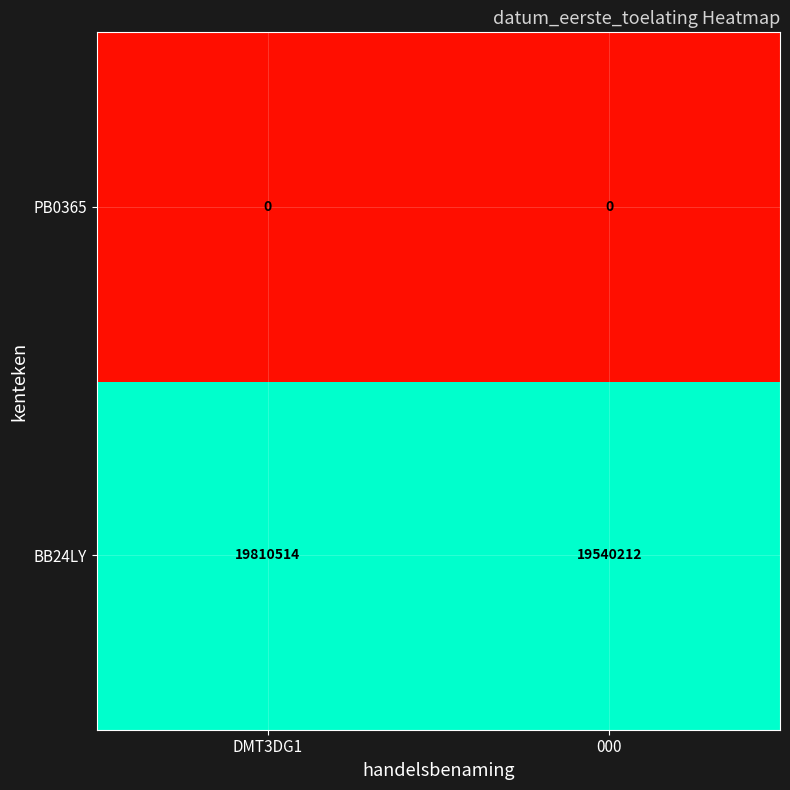

Which series has the widest spread of values?

BB24LY